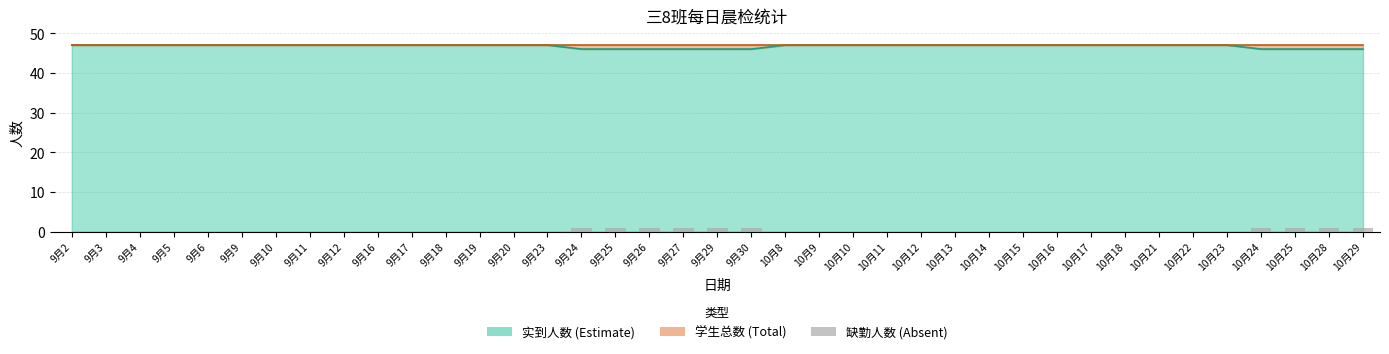

Reading left to right, what are all the values shown in this chart?

9月2=0	9月3=0	9月4=0	9月5=0	9月6=0	9月9=0	9月10=0	9月11=0	9月12=0	9月16=0	9月17=0	9月18=0	9月19=0	9月20=0	9月23=0	9月24=1	9月25=1	9月26=1	9月27=1	9月29=1	9月30=1	10月8=0	10月9=0	10月10=0	10月11=0	10月12=0	10月13=0	10月14=0	10月15=0	10月16=0	10月17=0	10月18=0	10月21=0	10月22=0	10月23=0	10月24=1	10月25=1	10月28=1	10月29=1